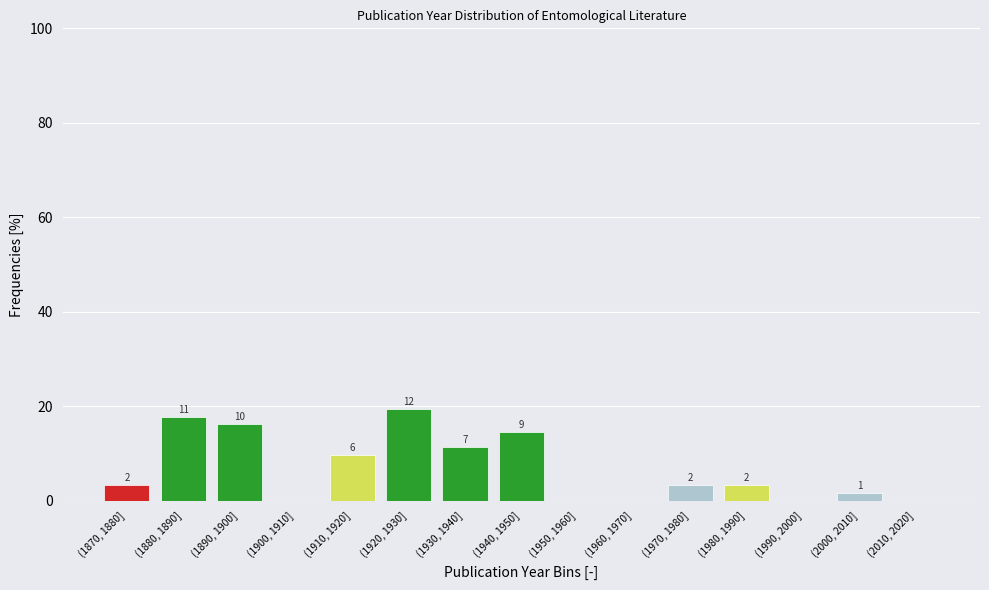

Are the bars horizontal?

No